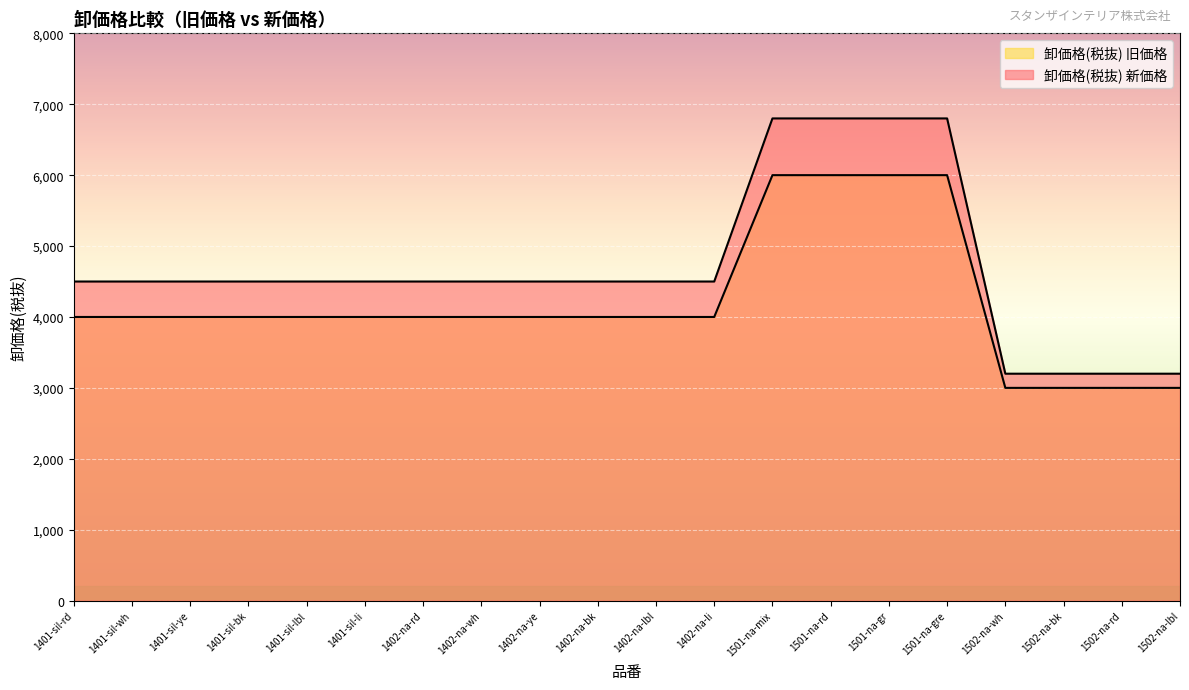

List the series in order of their peak value, lowest first.

卸価格(税抜) 旧価格, 卸価格(税抜) 新価格